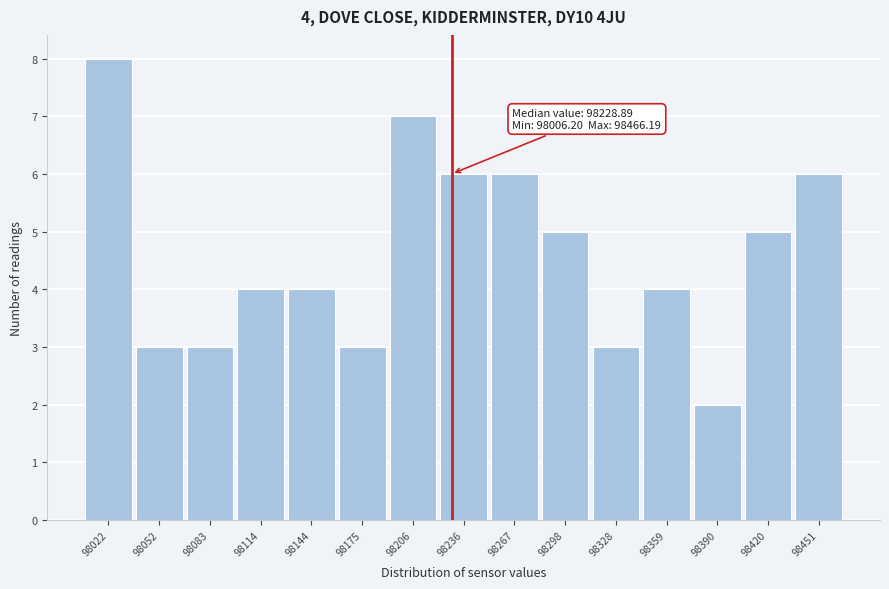

Over which range of the x-axis is the bar tallest?

98005 to 98035